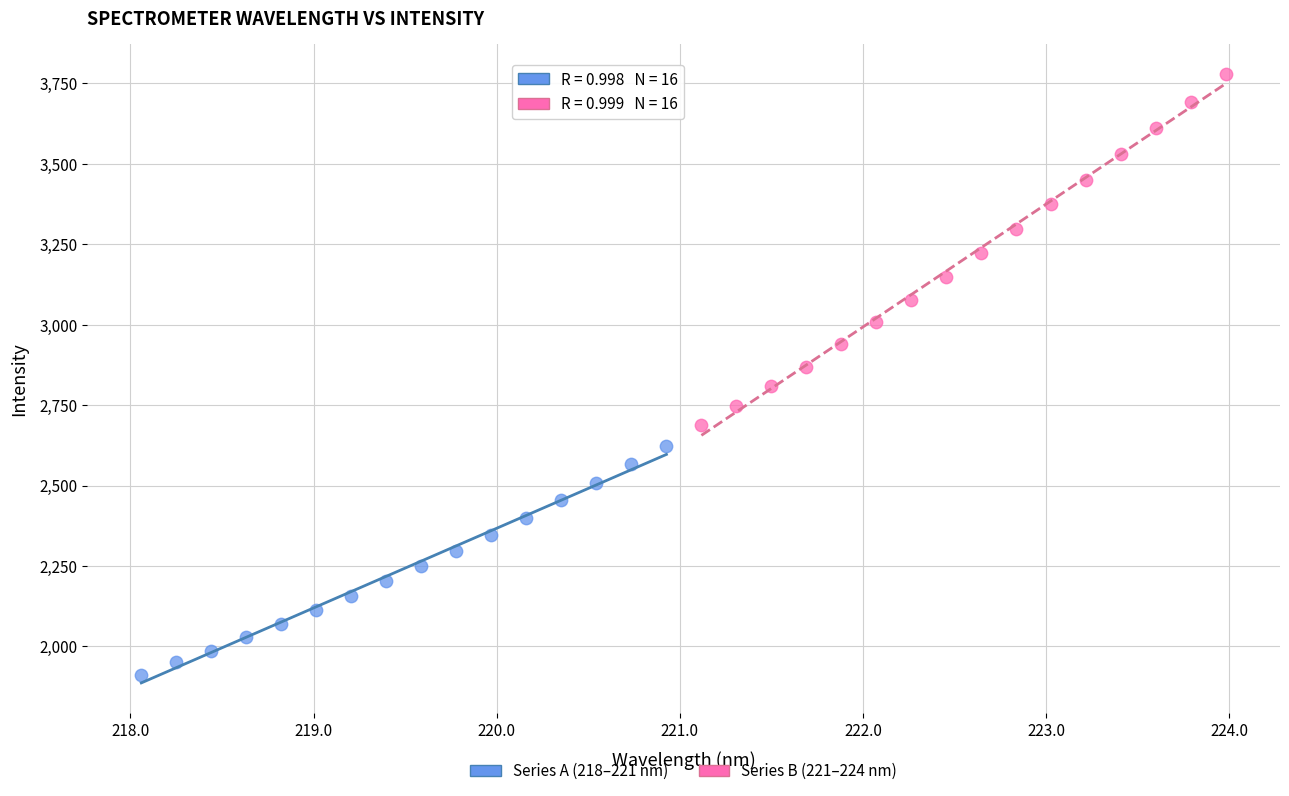

Which series contains the lowest Y value?

Series A (218–221 nm)